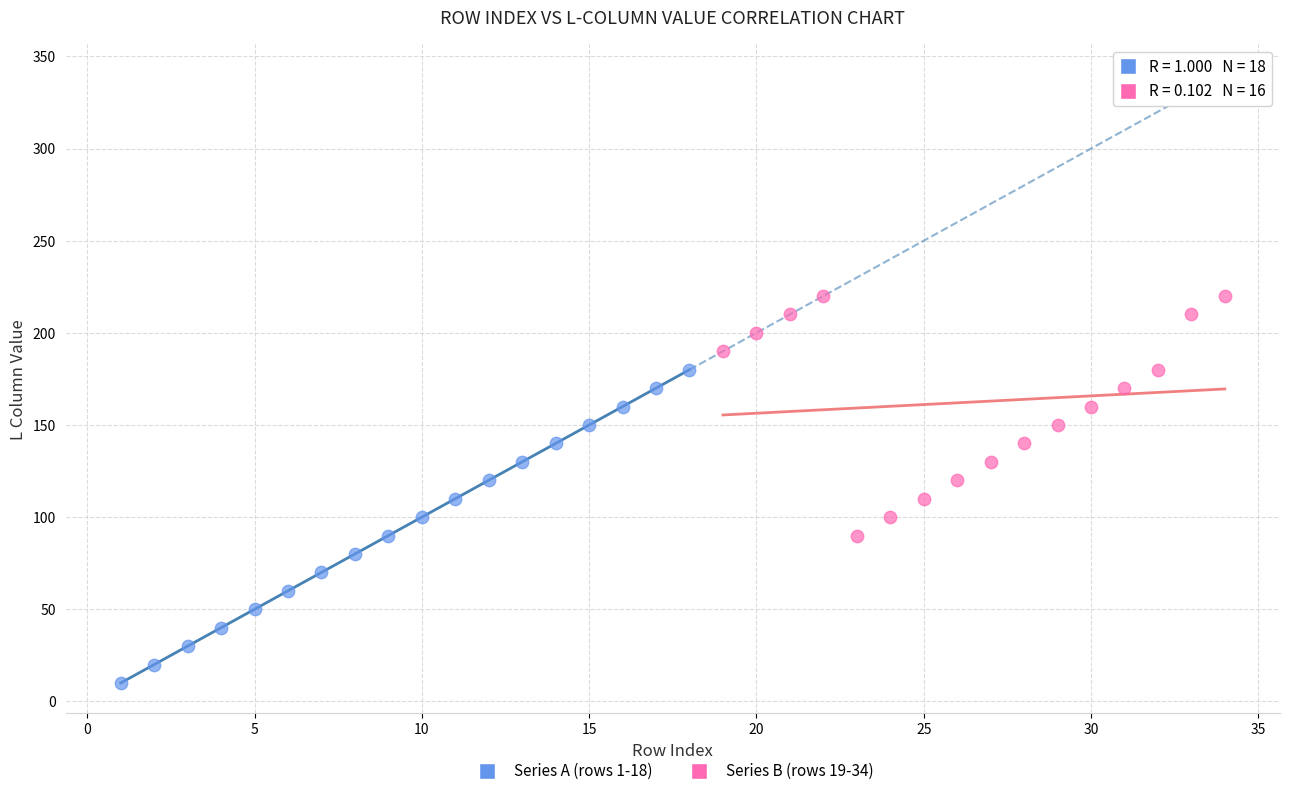

Which series contains the lowest Y value?

Series A (rows 1-18)